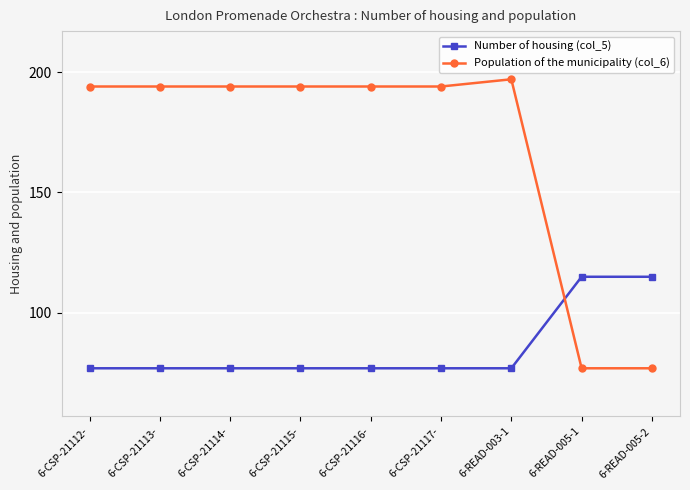

Reading left to right, transcribe all the data shown in this chart.

Number of housing (col_5): 6-CSP-21112-=77	6-CSP-21113-=77	6-CSP-21114-=77	6-CSP-21115-=77	6-CSP-21116-=77	6-CSP-21117-=77	6-READ-003-1=77	6-READ-005-1=115	6-READ-005-2=115
Population of the municipality (col_6): 6-CSP-21112-=194	6-CSP-21113-=194	6-CSP-21114-=194	6-CSP-21115-=194	6-CSP-21116-=194	6-CSP-21117-=194	6-READ-003-1=197	6-READ-005-1=77	6-READ-005-2=77